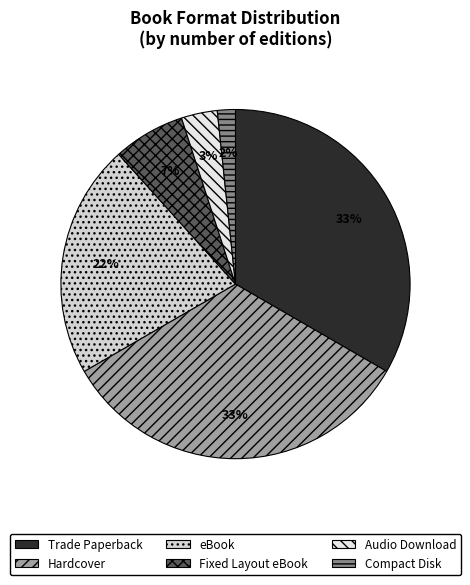

Count the number of slices in the pie.

6